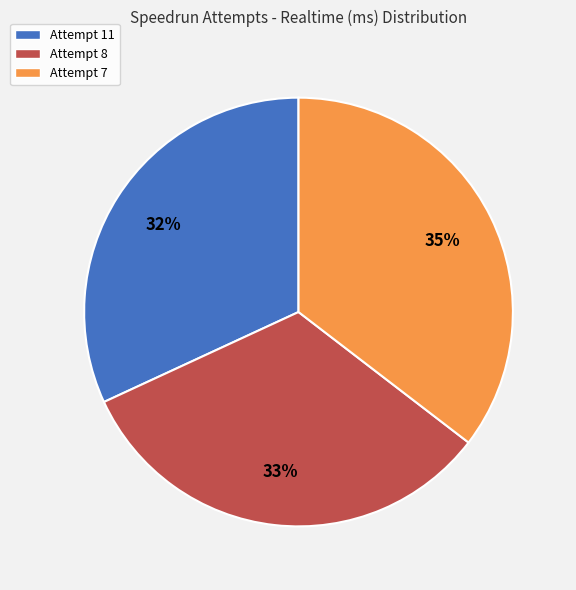

Is it true that Attempt 11 is 17% of the pie?

False